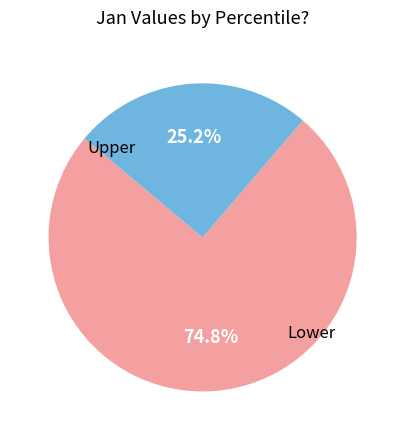

How many segments does this pie chart have?

2